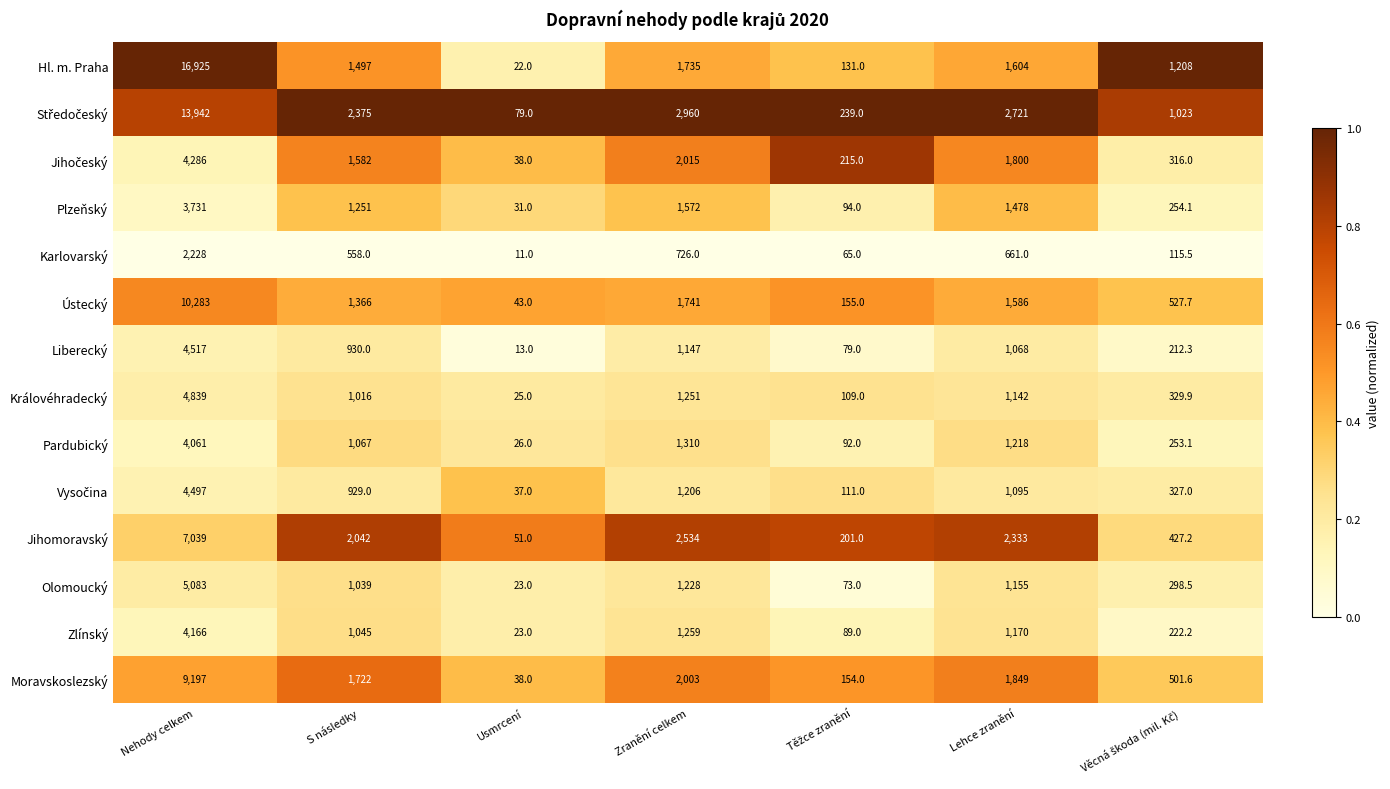

What is the difference between the highest and lowest values at Usmrcení?

68.0